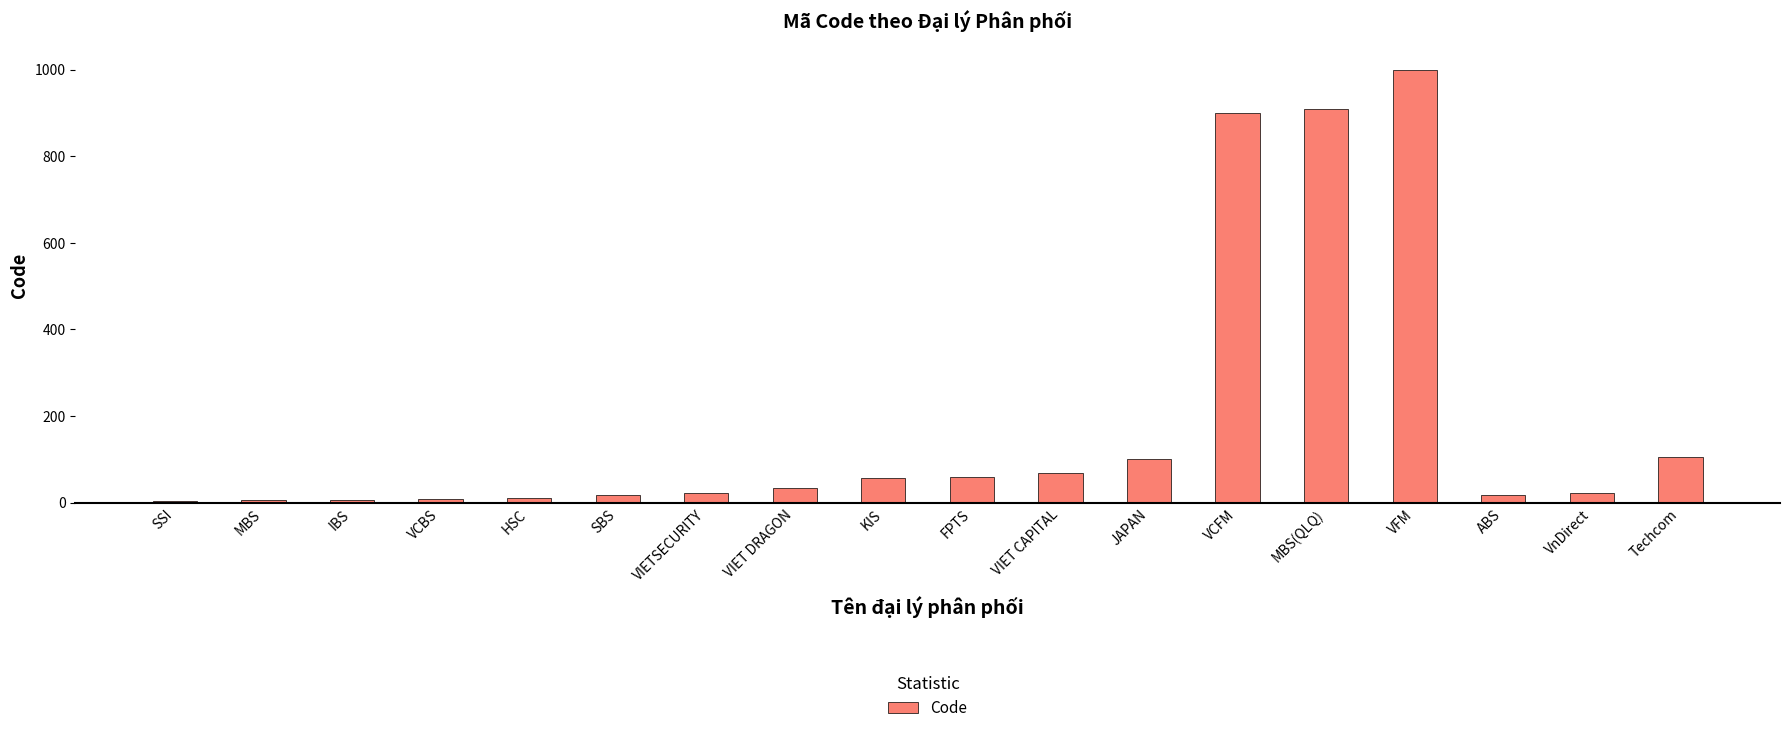

Which label corresponds to the largest value in the chart?

VFM